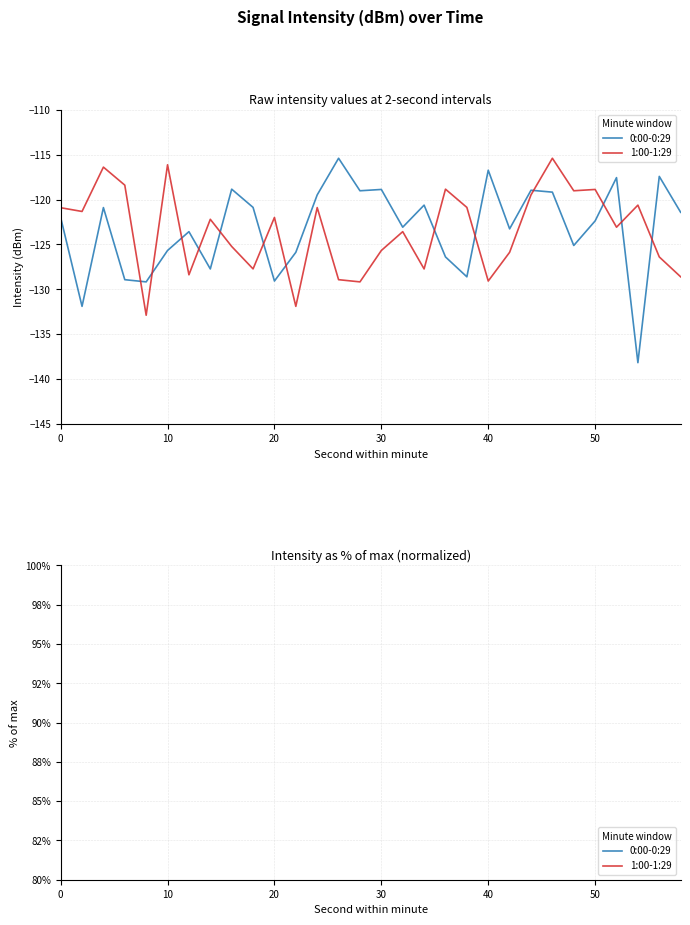

True or false: 0:00-0:29 and 1:00-1:29 cross at least once.

True